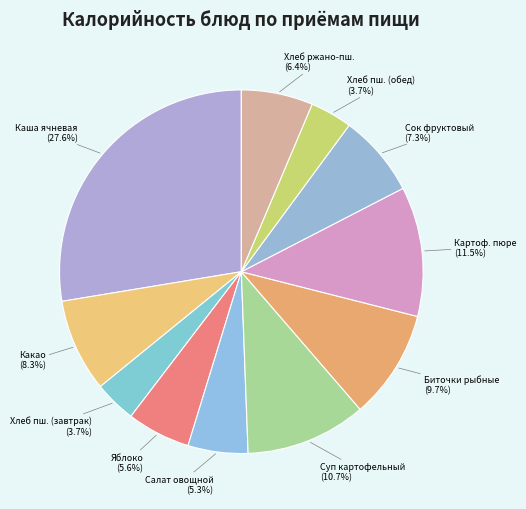

Which category has the biggest portion of the pie?

Каша ячневая